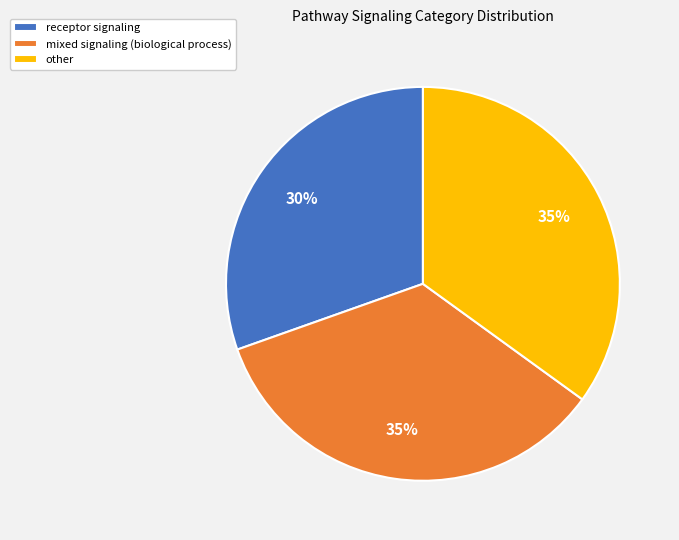

Is other the majority of the pie?

No